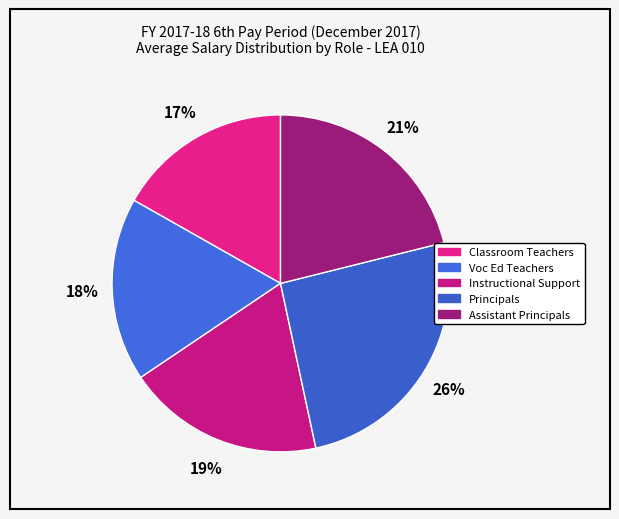

How many segments does this pie chart have?

5